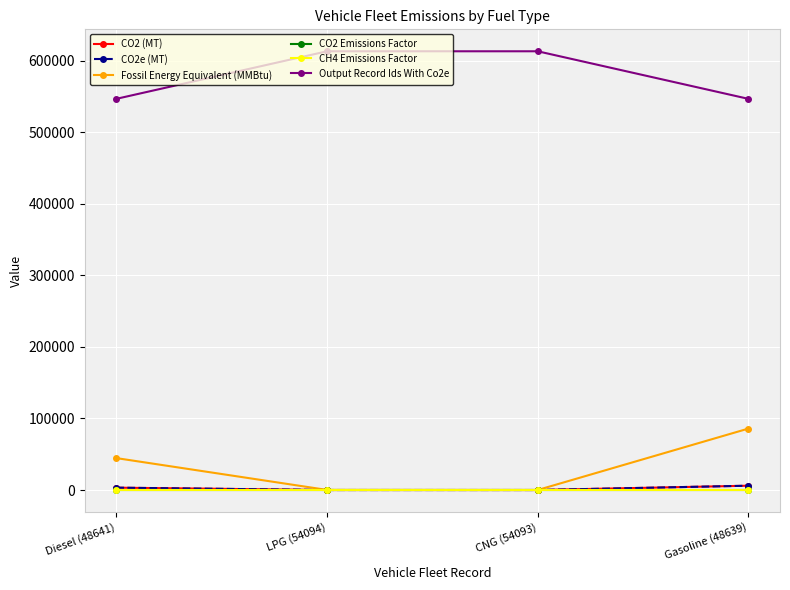

Does the chart have visible grid lines?

Yes